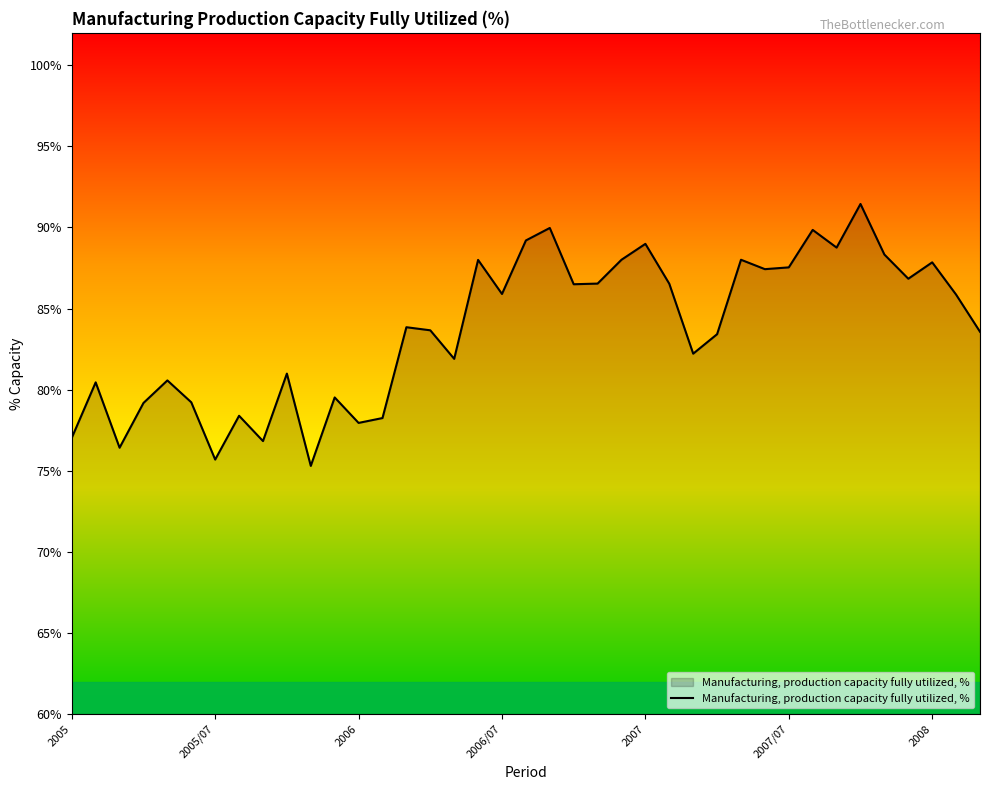

What is the greatest value displayed?

91.5